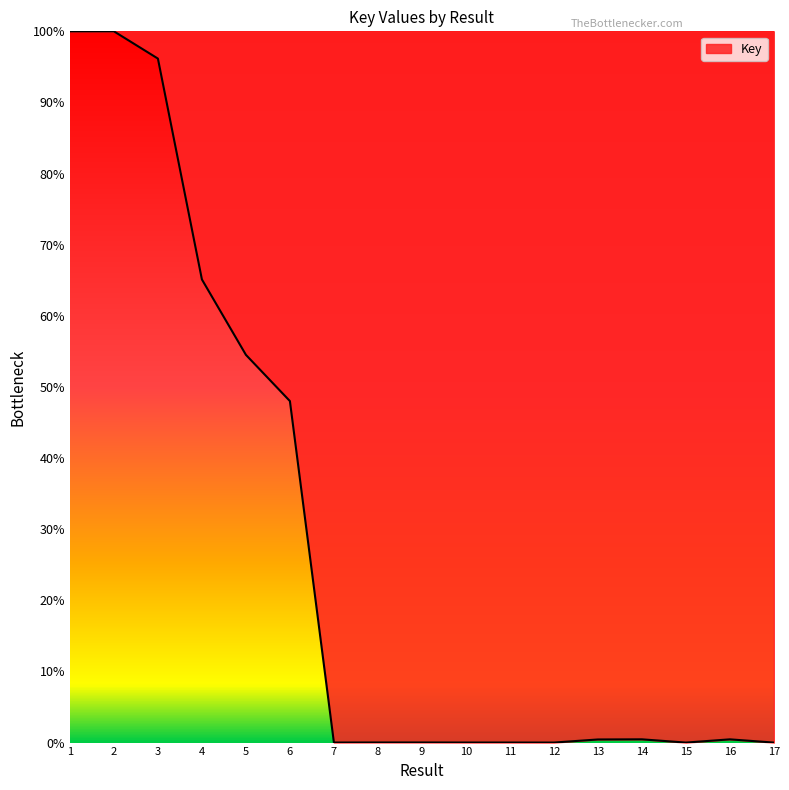

Is it true that the value at 5 is 84.3?

False